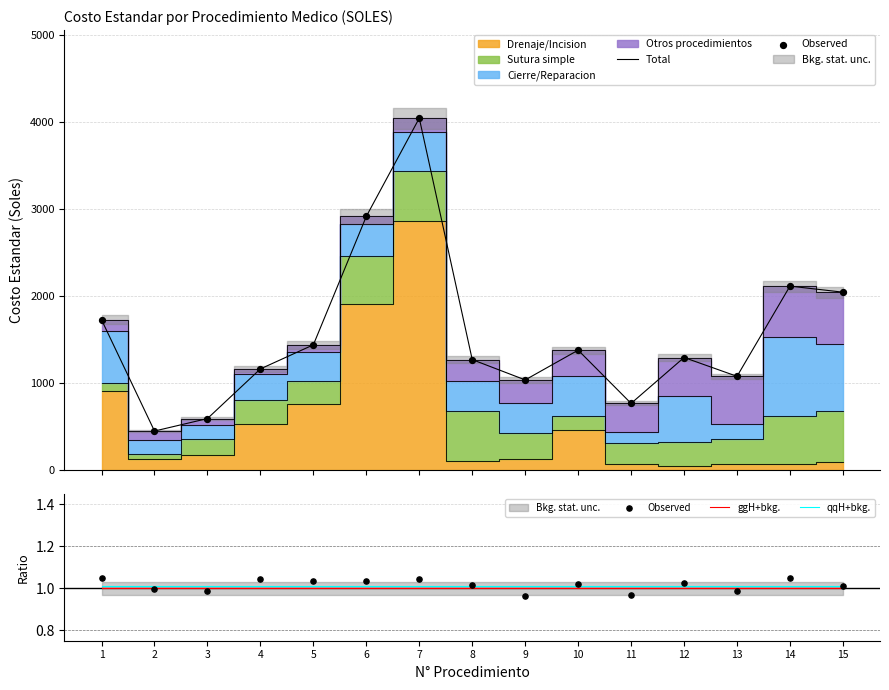

Which series contains the highest Y value?

Total